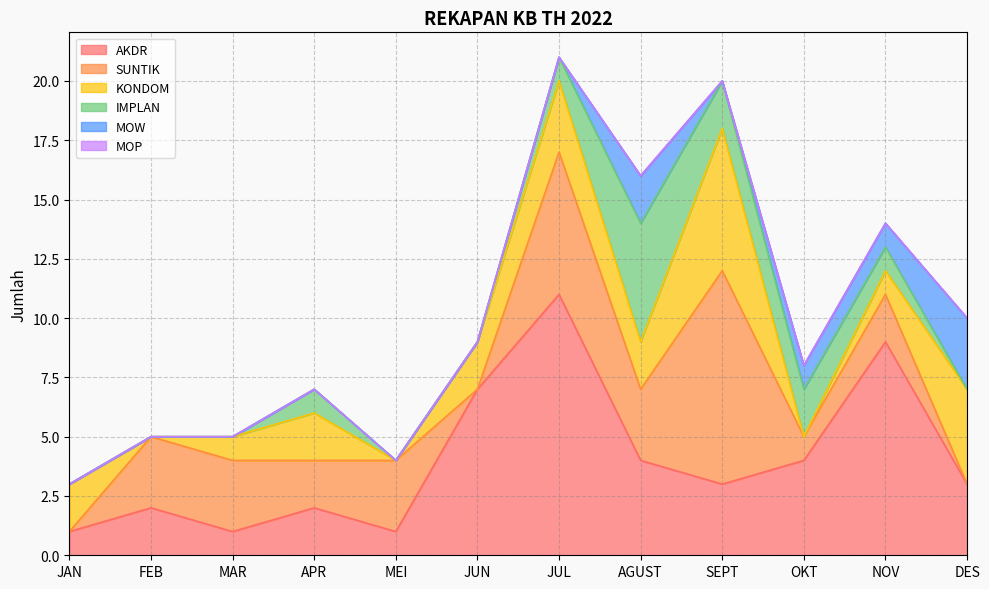

True or false: IMPLAN has more than 2 interior local peaks.

False